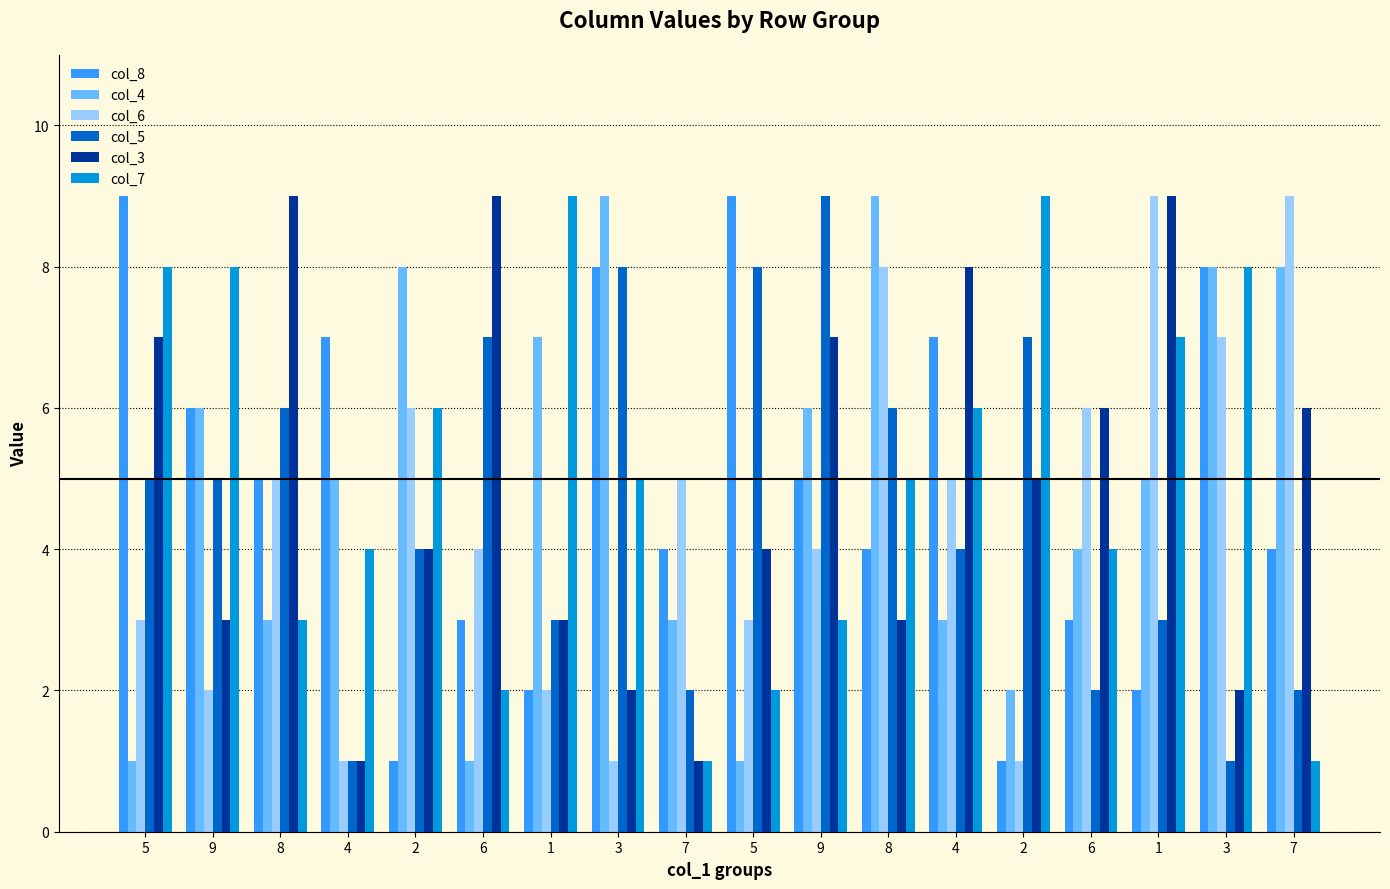

Which label corresponds to the smallest value in the chart?

2